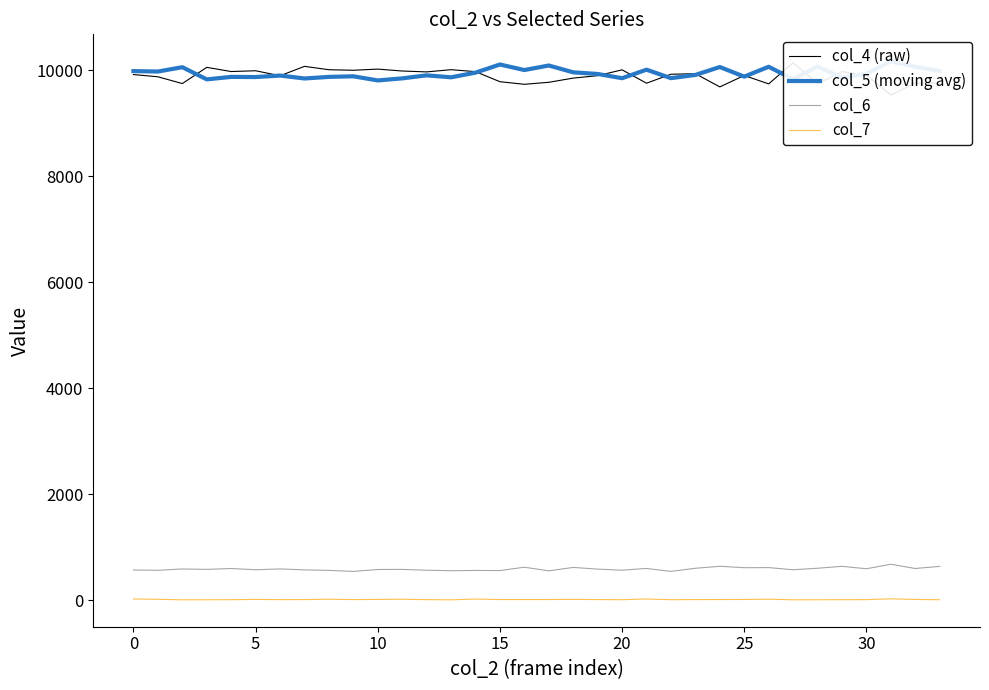

What is the difference between the maximum and minimum values in the col_5 (moving avg) series?

362